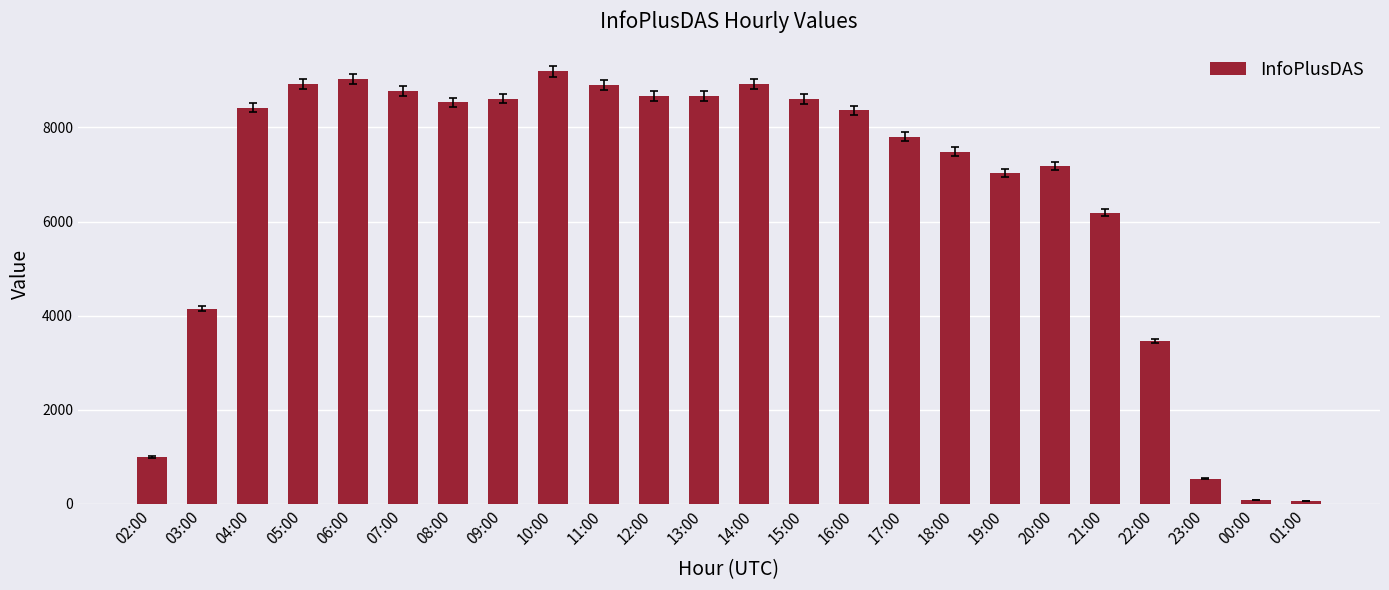

What is the label of the 8th bar from the left?

09:00